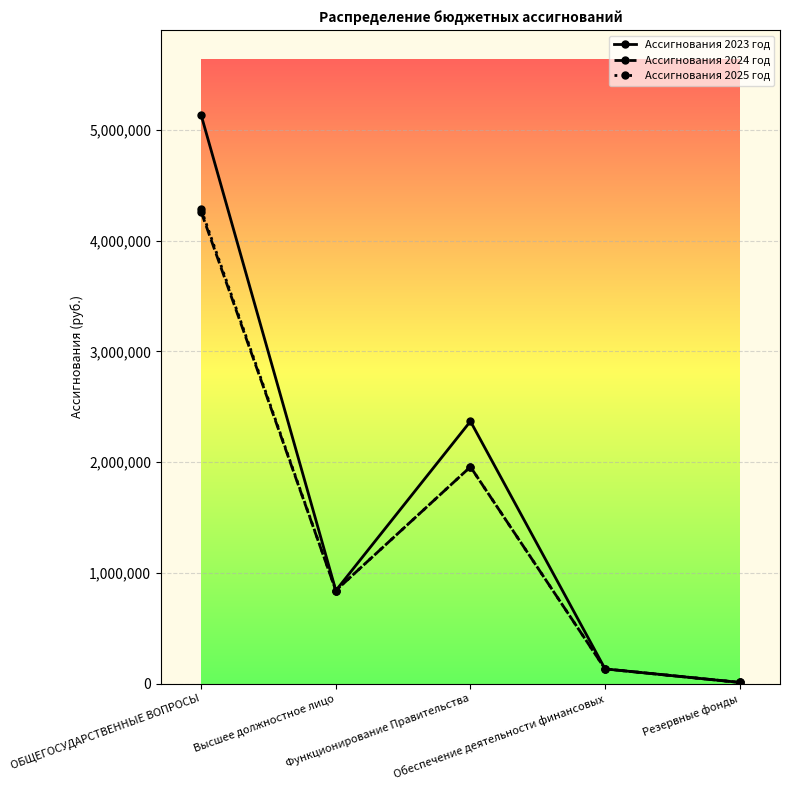

Does the chart have visible grid lines?

Yes